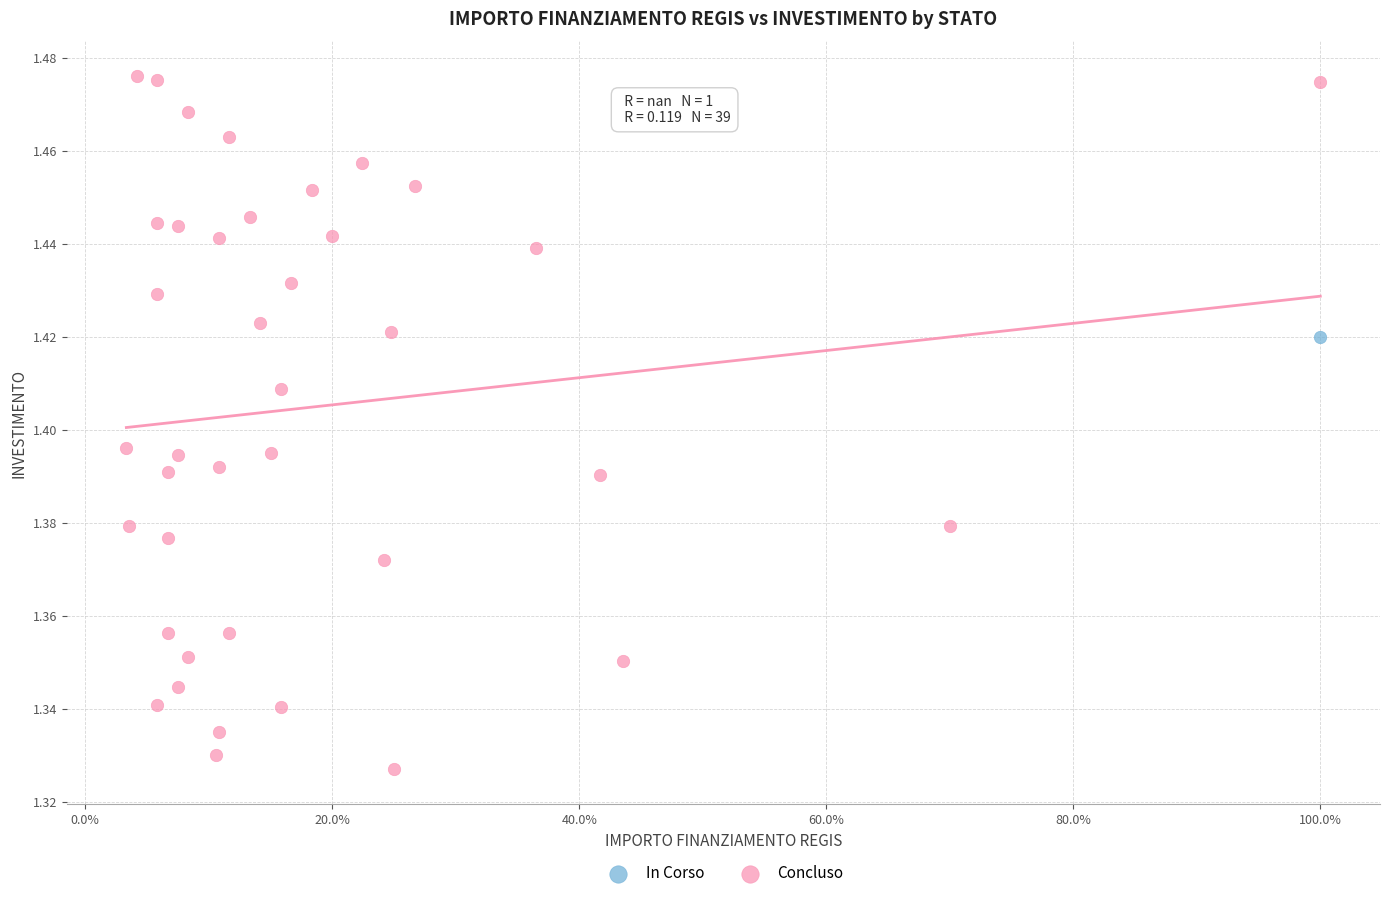

What are all the series names shown in the legend?

In Corso, Concluso